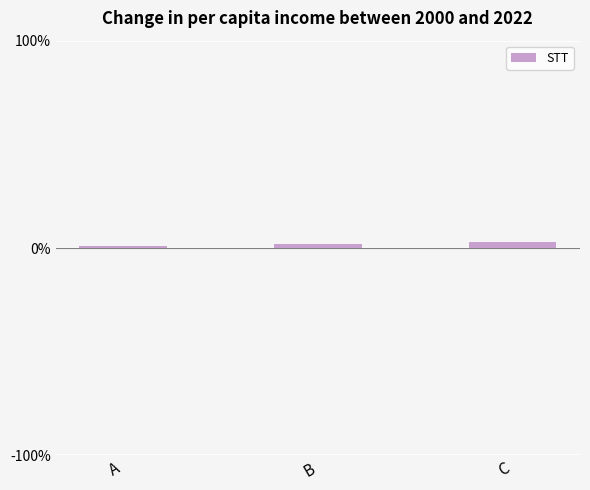

How many bars are there in total?

3